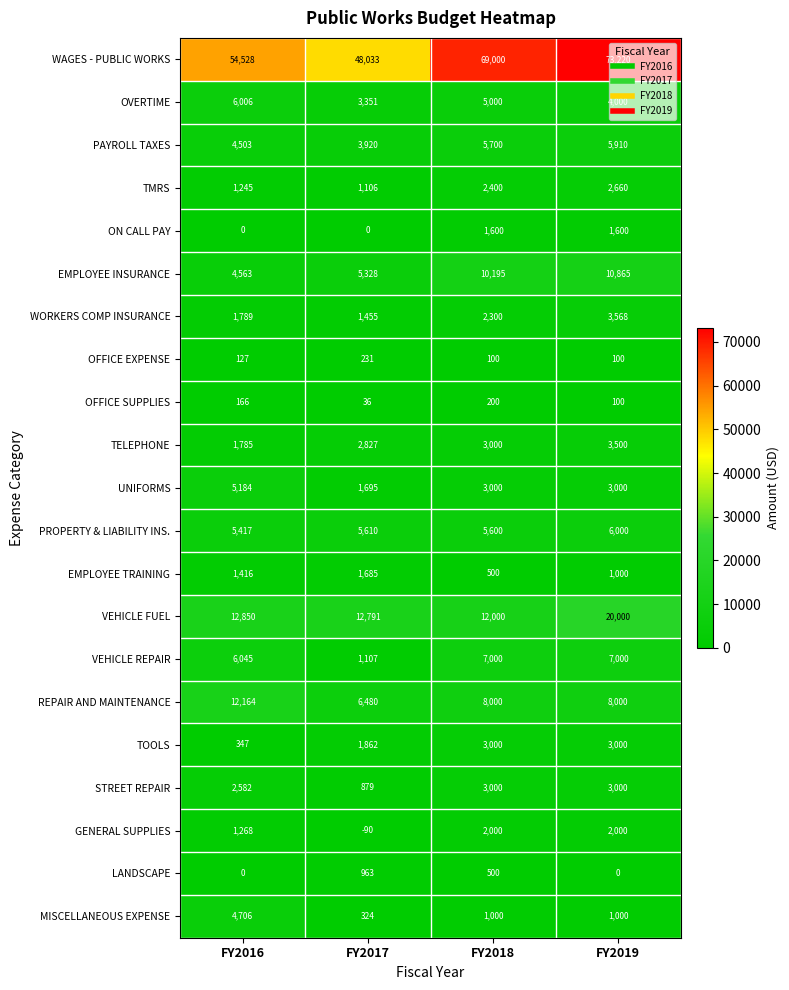

Rank the categories by TMRS value from highest to lowest.

FY2019, FY2018, FY2016, FY2017